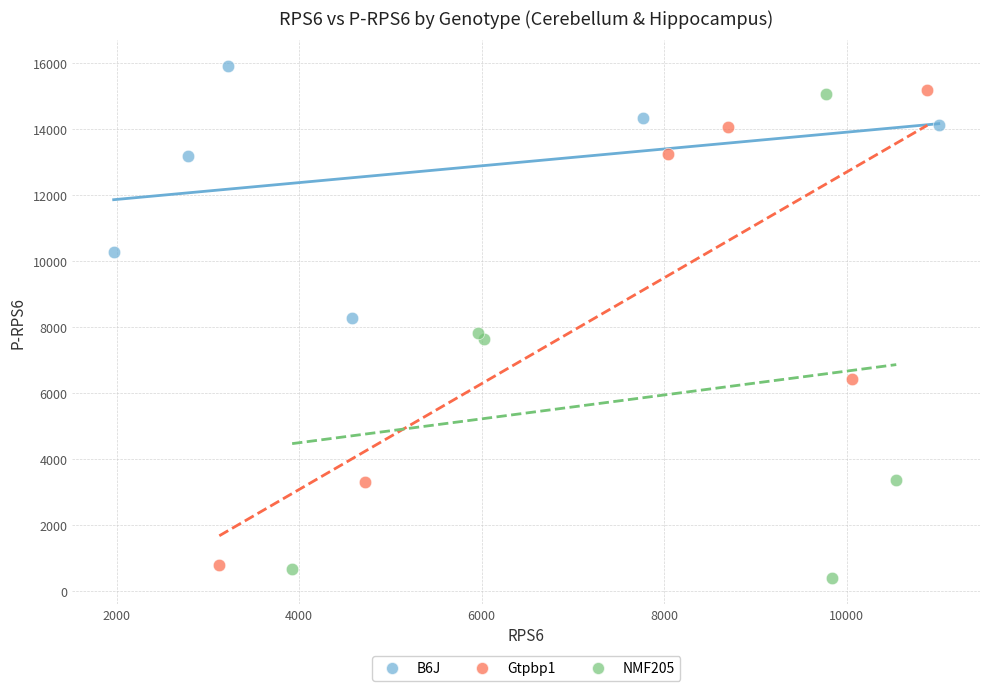

Which series reaches the maximum Y coordinate?

B6J